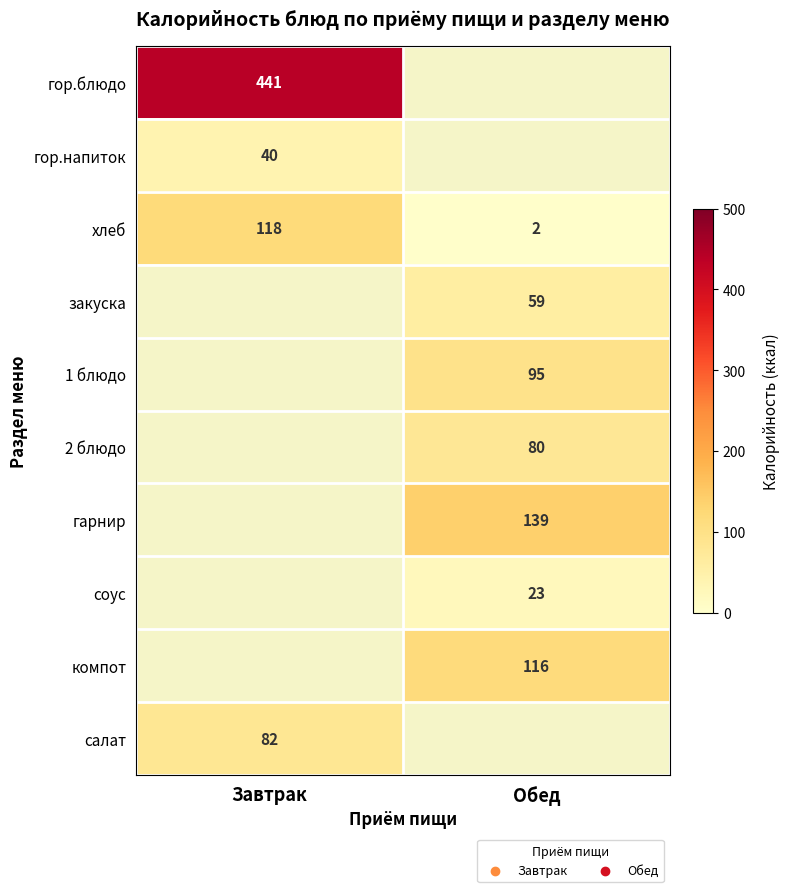

What is the difference between the хлеб values at Завтрак and Обед?

116